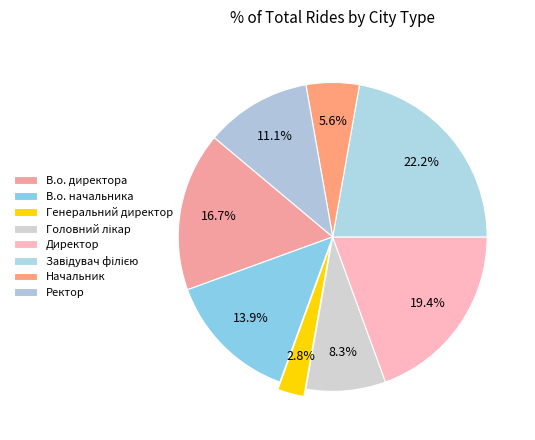

How many slices are in this pie chart?

8